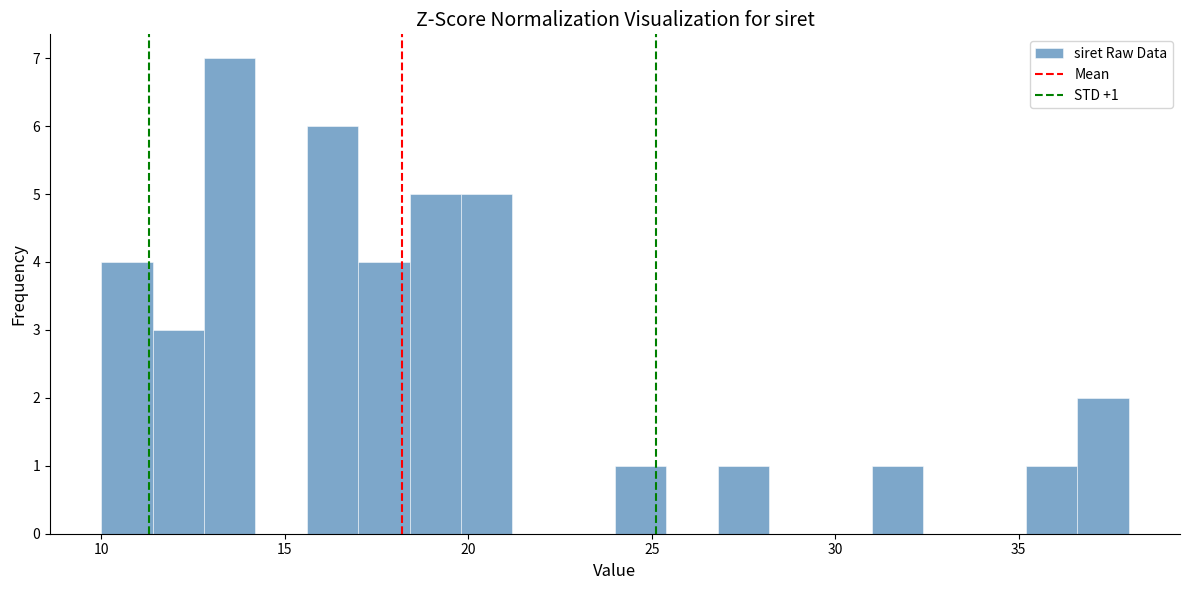

Read against the x-axis, roughly where is the centre of the tallest bar?

13.5